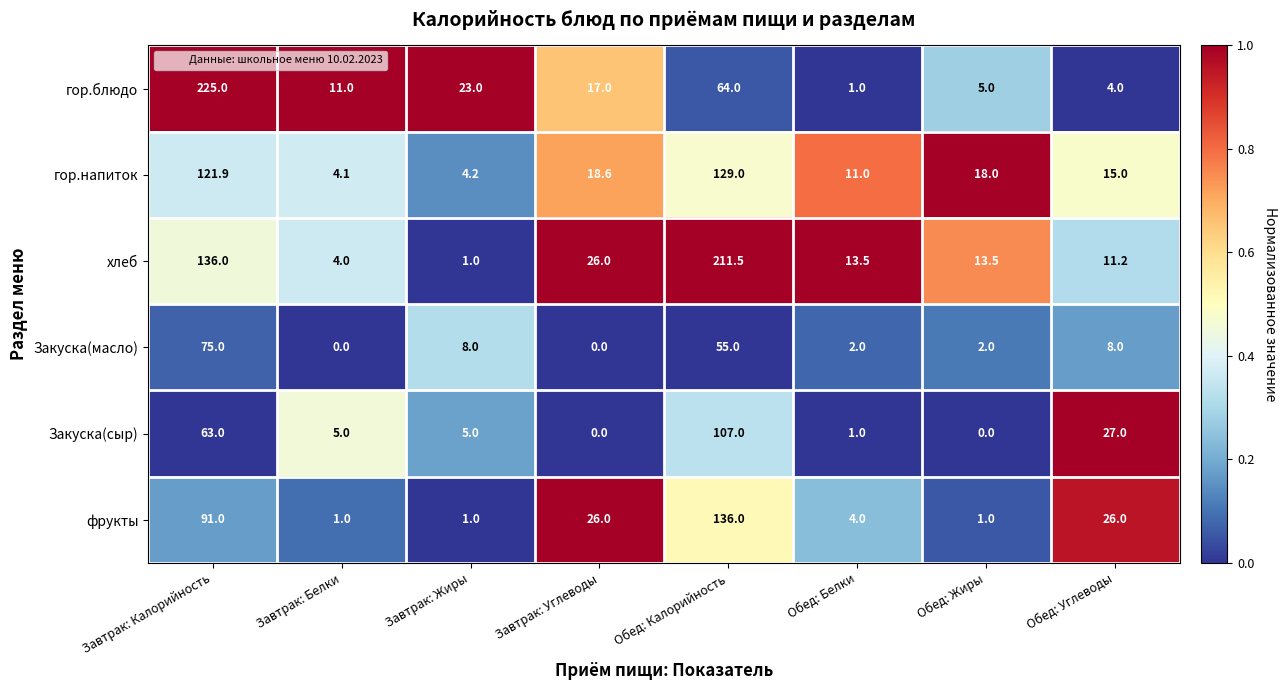

At which label is Закуска(масло) closest to 37?

Обед: Калорийность